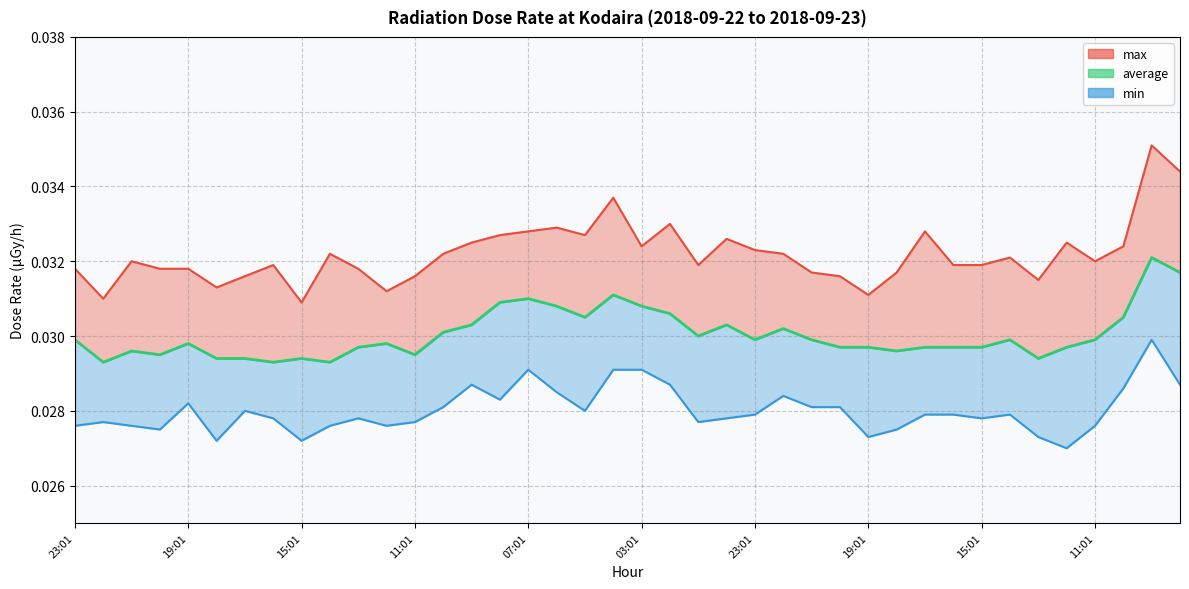

The value at 19 is 0.0. True or false?

True